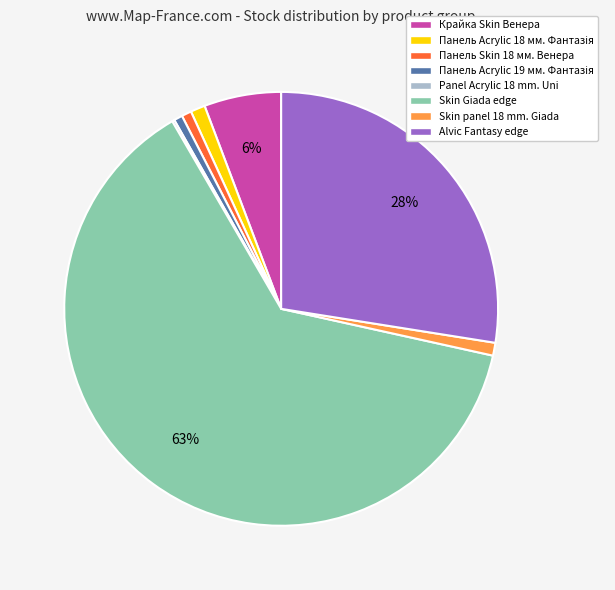

True or false: Skin Giada edge accounts for 63% of the total.

True